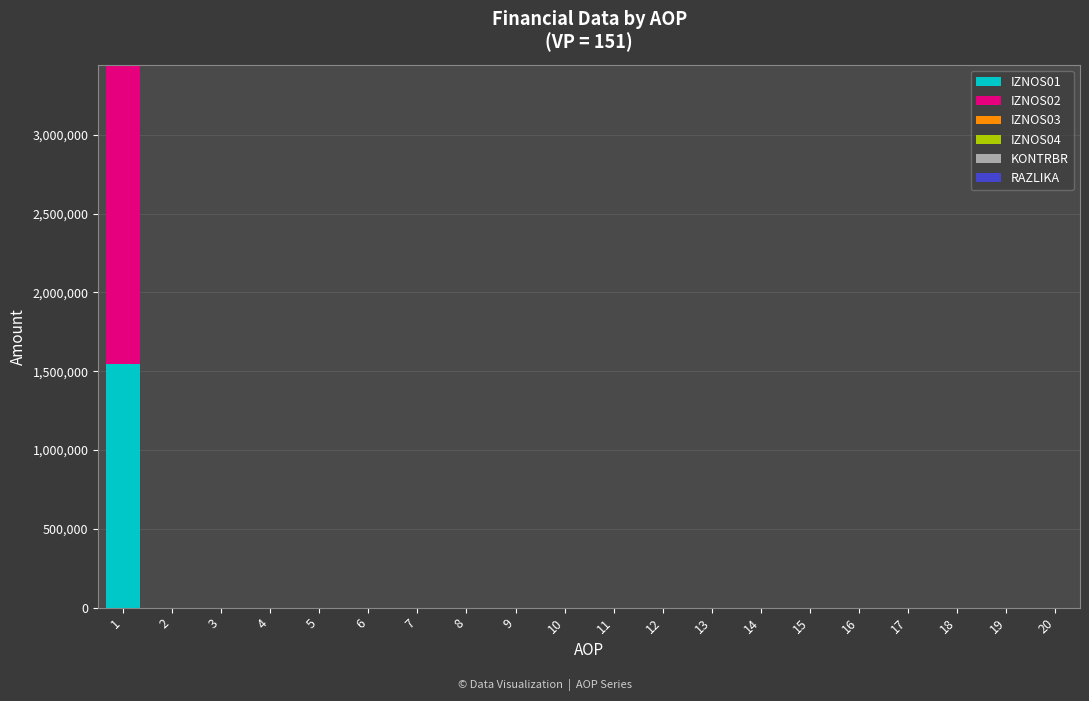

Which series has the largest range (max minus min)?

IZNOS02